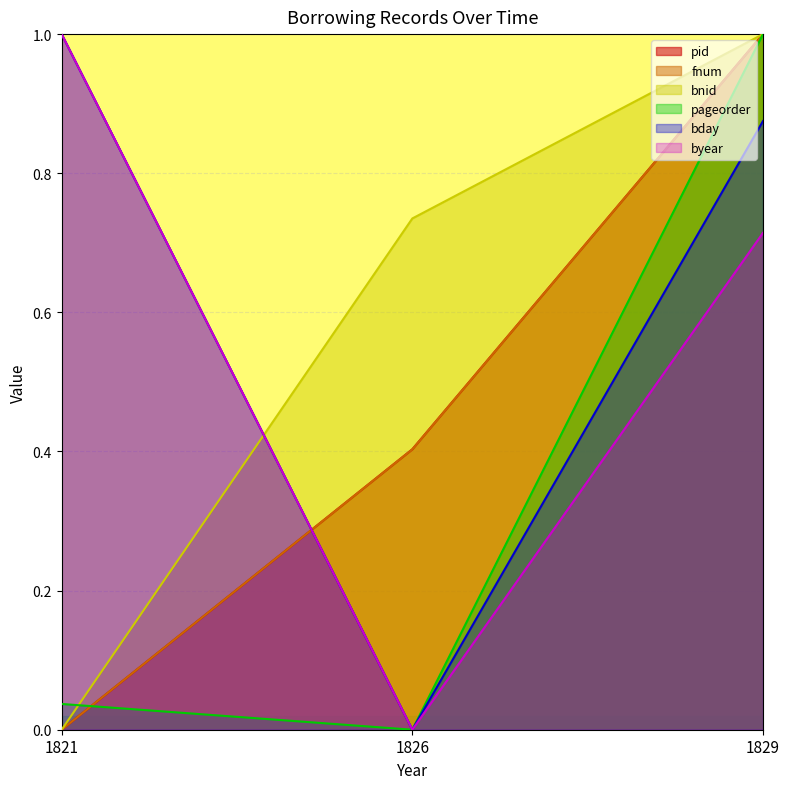

What value does the pageorder series have at 1829?

1.0